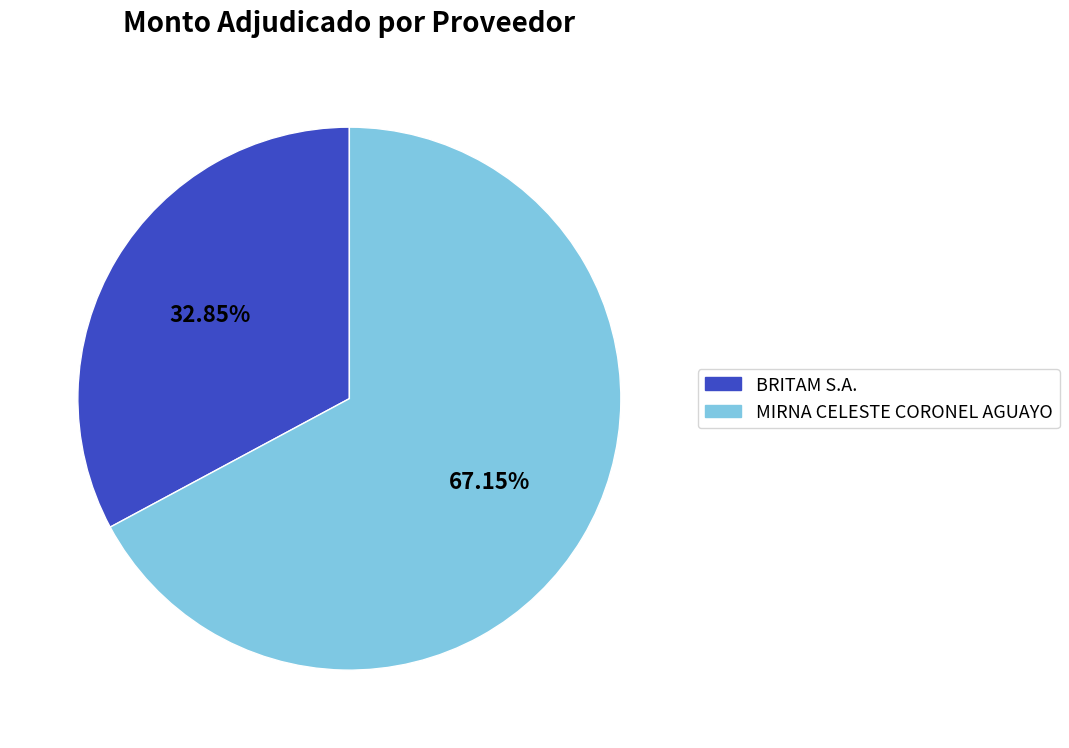

Is it true that BRITAM S.A. is 40% of the pie?

False